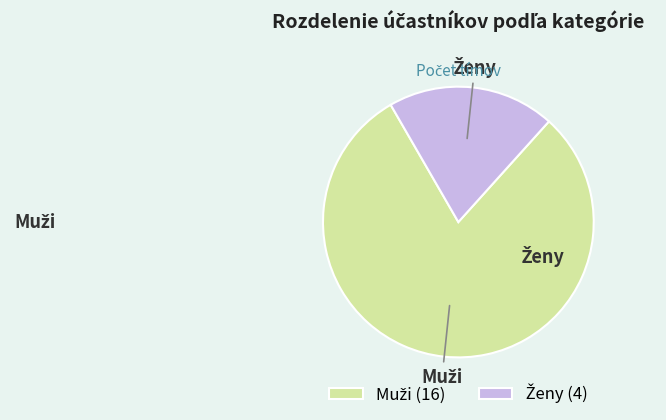

To the nearest percent, what is the difference between the largest and smallest slice percentages?

60%